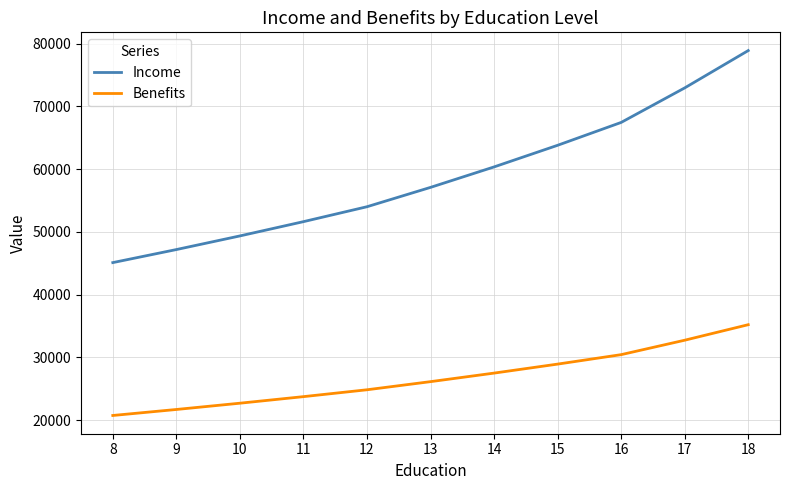

List the labels in order of Income value, largest first.

18, 17, 16, 15, 14, 13, 12, 11, 10, 9, 8